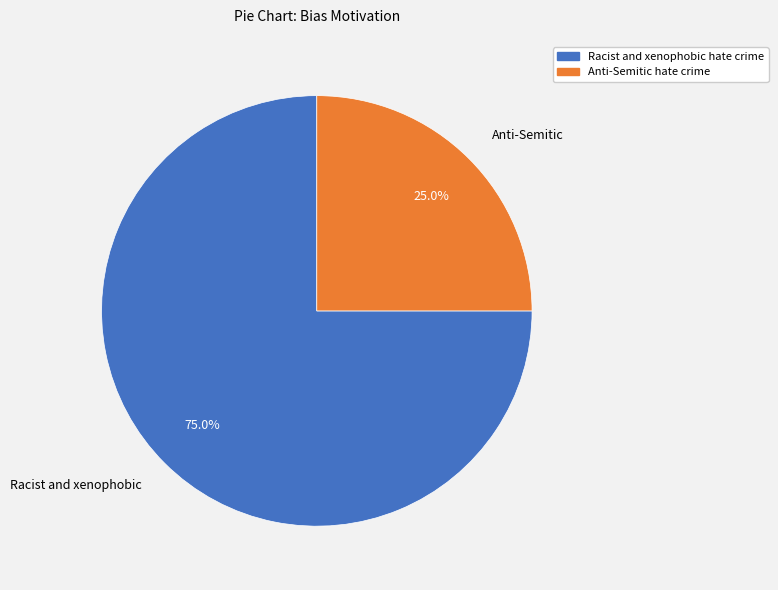

Which has a higher value, Racist and xenophobic hate crime or Anti-Semitic hate crime?

Racist and xenophobic hate crime